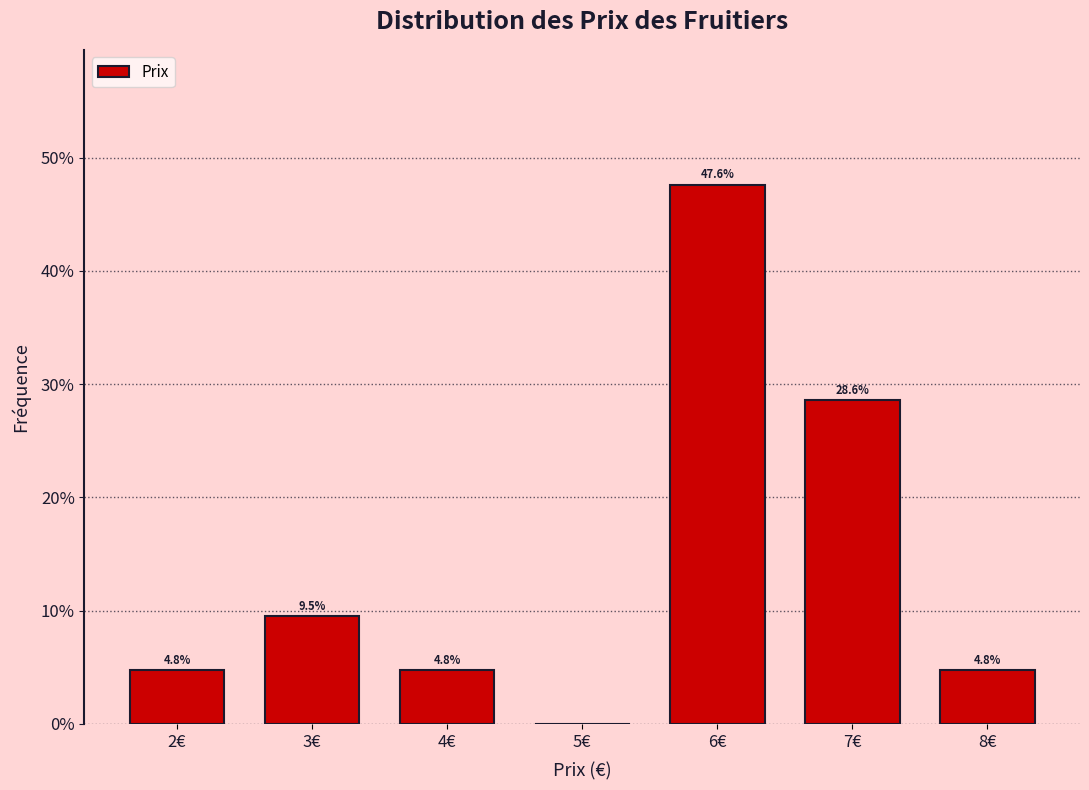

Over which range of the x-axis is the bar tallest?

5.5 to 6.5